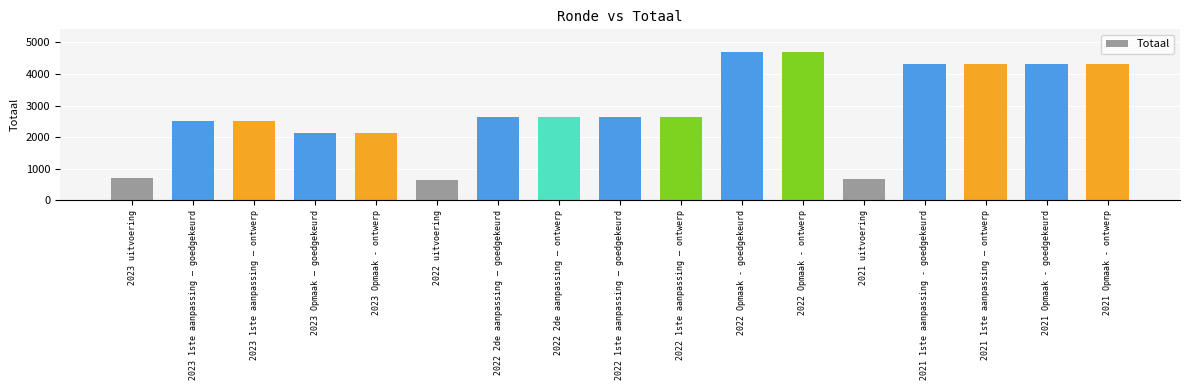

Between 2023 1ste aanpassing – ontwerp and 2022 2de aanpassing – goedgekeurd, which is larger?

2022 2de aanpassing – goedgekeurd